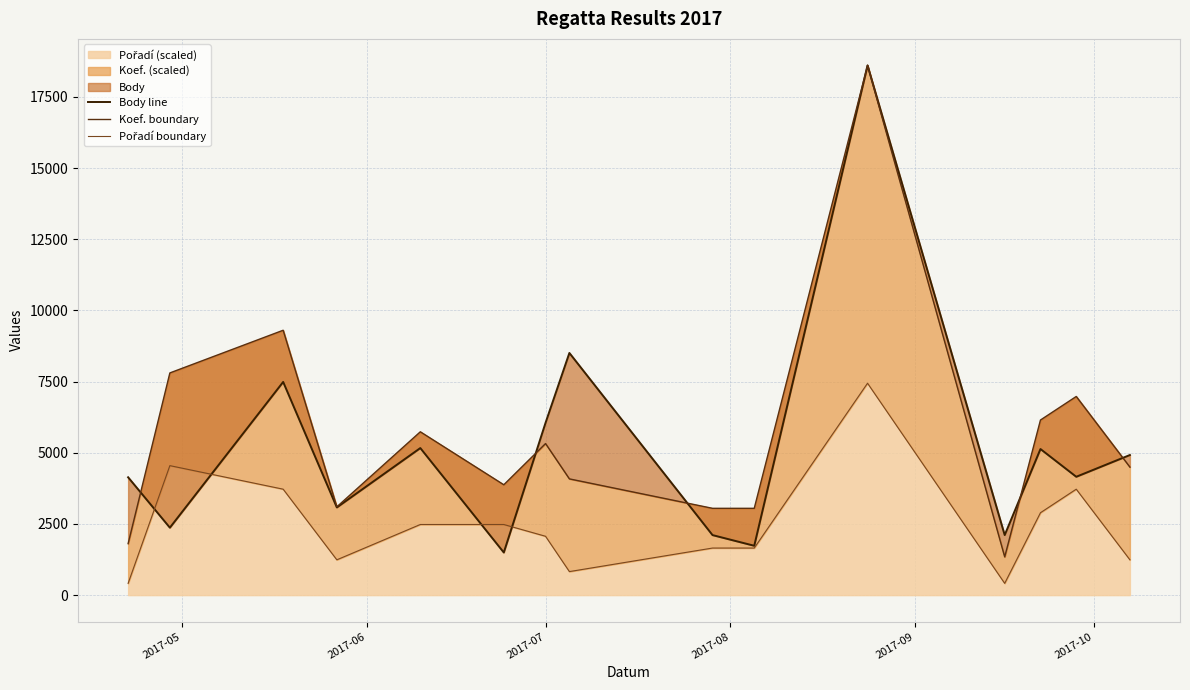

True or false: Koef. boundary has more than 1 points higher than both neighbors.

True